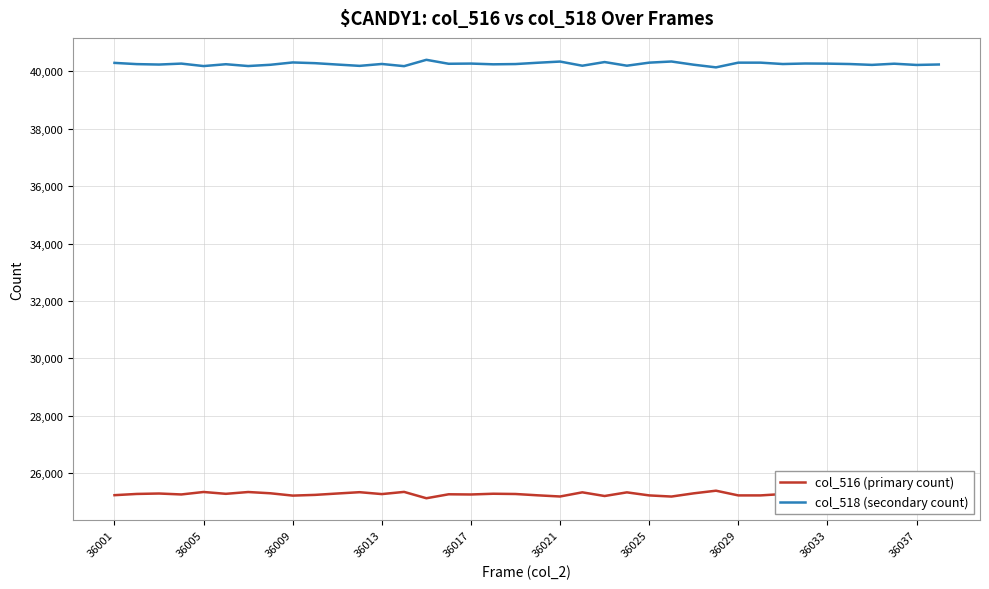

List the series in order of their peak value, highest first.

col_518 (secondary count), col_516 (primary count)